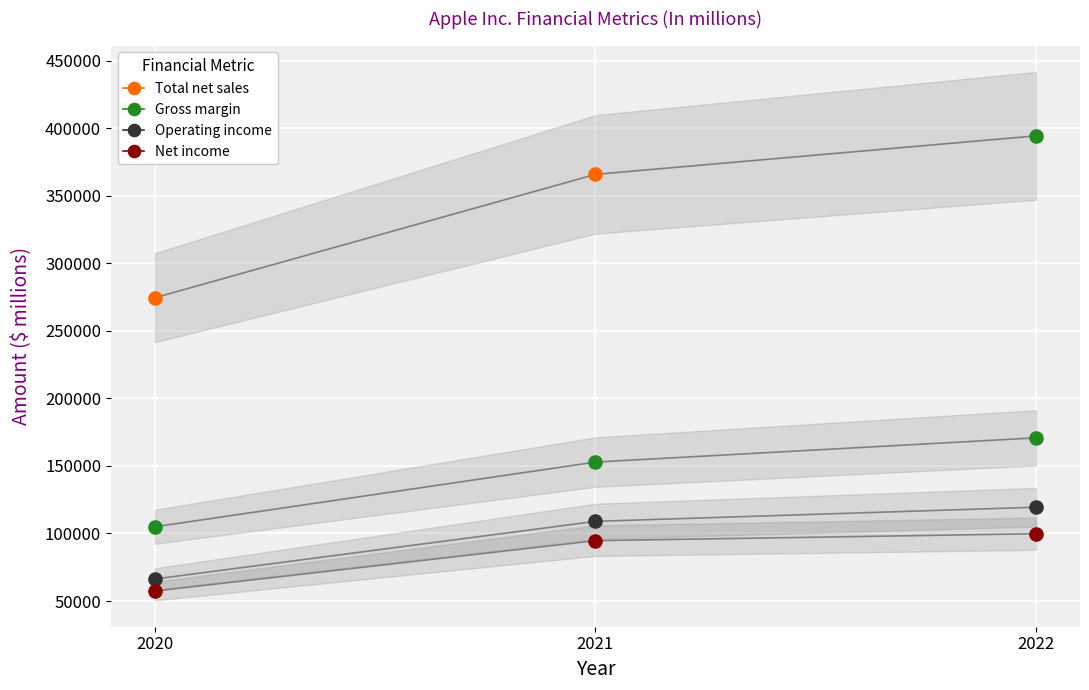

What is the total value across all series at 2021?

722282